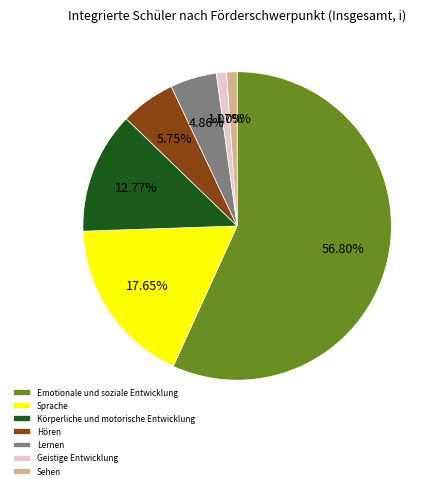

Approximately how many times larger is the value at Körperliche und motorische Entwicklung compared to Lernen?

2.6